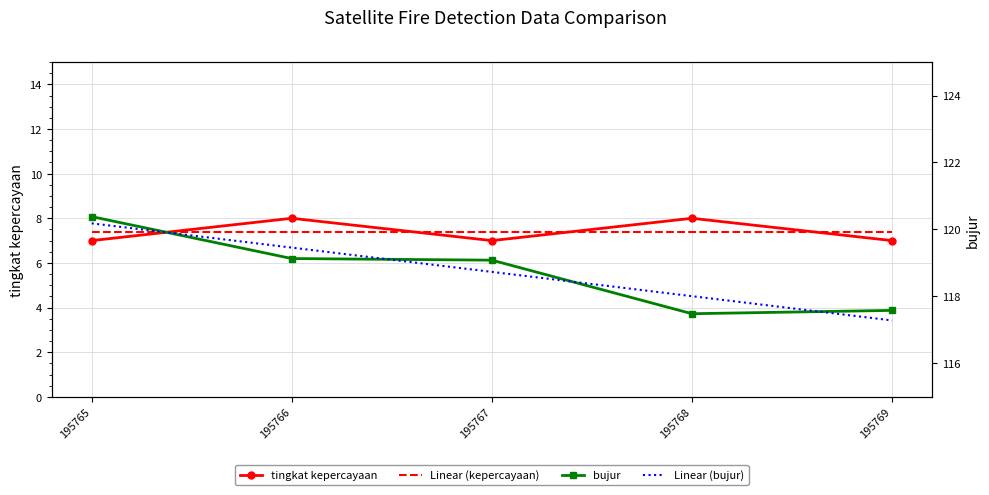

How many times do bujur and Linear (bujur) cross each other?

4